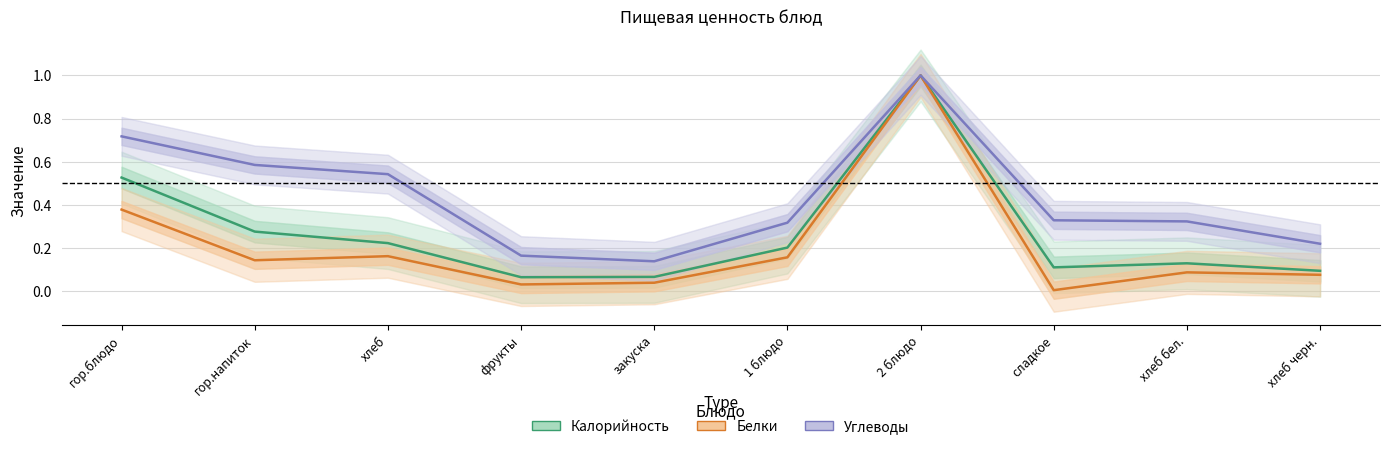

Reading left to right, what are all the values shown in this chart?

Калорийность: 0.5	0.3	0.2	0.1	0.1	0.2	1.0	0.1	0.1	0.1
Белки: 0.4	0.1	0.2	0.0	0.0	0.2	1.0	0.0	0.1	0.1
Углеводы: 0.7	0.6	0.5	0.2	0.1	0.3	1.0	0.3	0.3	0.2